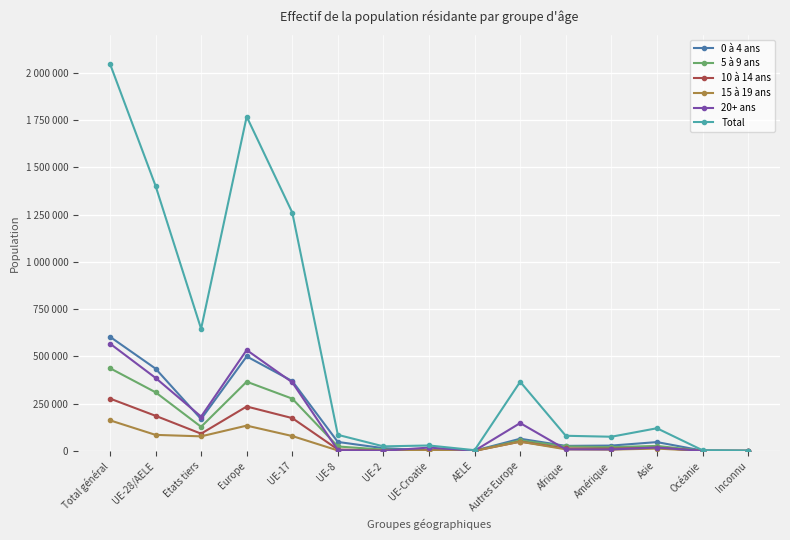

What are all the series names shown in the legend?

0 à 4 ans, 5 à 9 ans, 10 à 14 ans, 15 à 19 ans, 20+ ans, Total